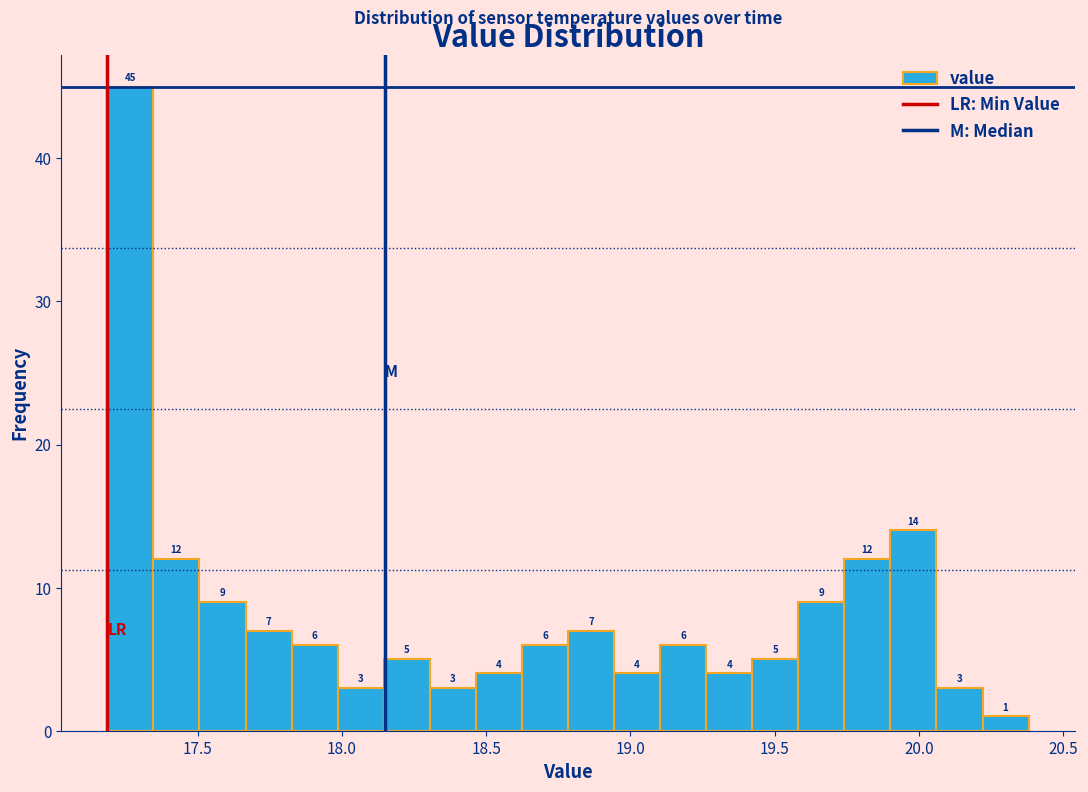

Read against the x-axis, roughly where is the centre of the tallest bar?

17.25